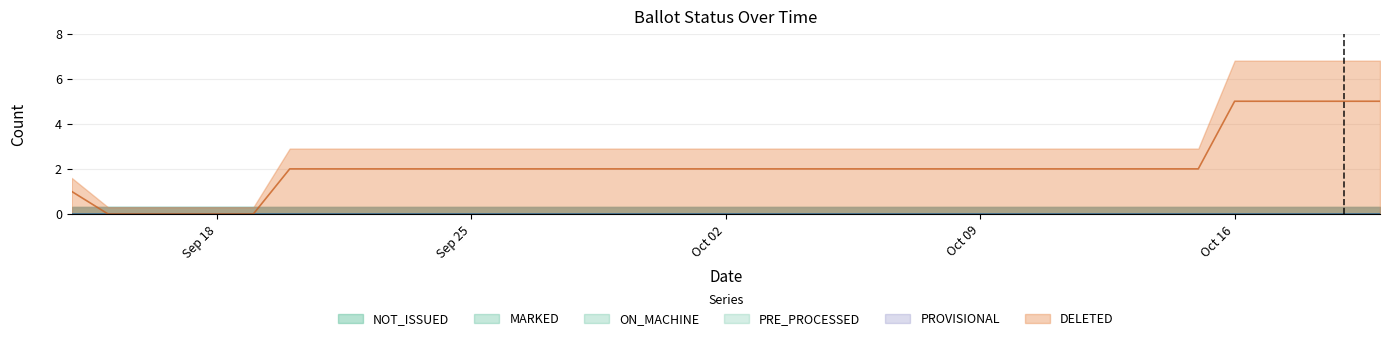

Is it true that DELETED equals 5 at 19-Oct-2023?

True